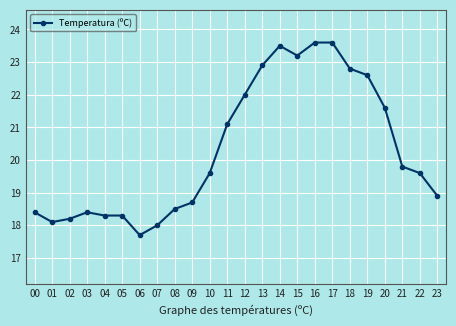

True or false: there are more than 0 points higher than both neighbors.

True